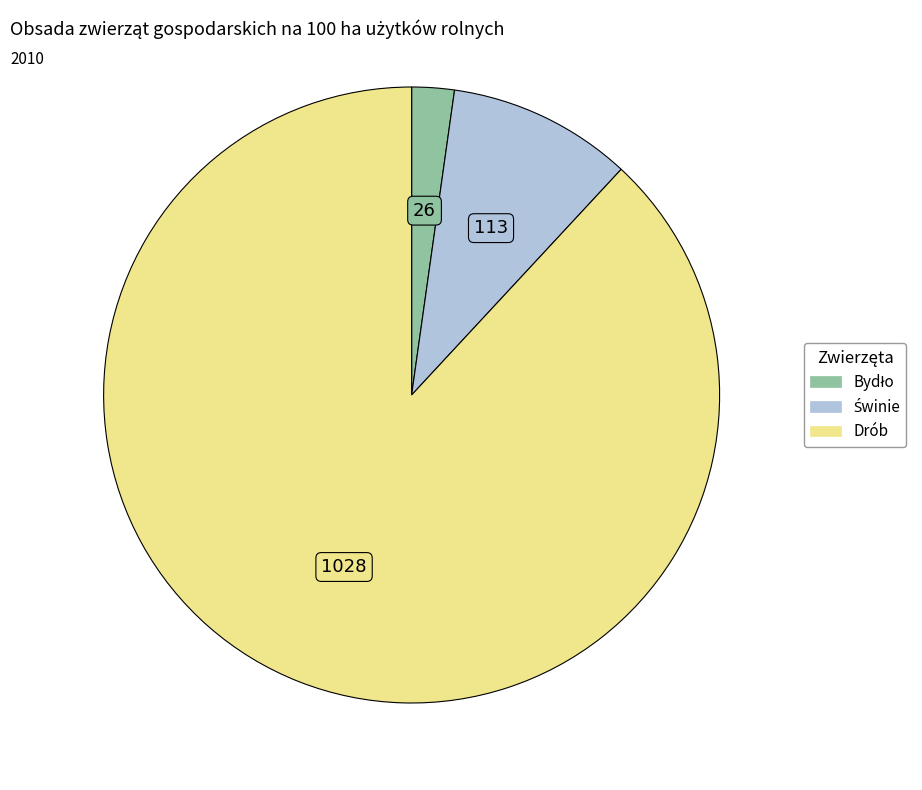

Which slice represents more than half of the pie?

Drób